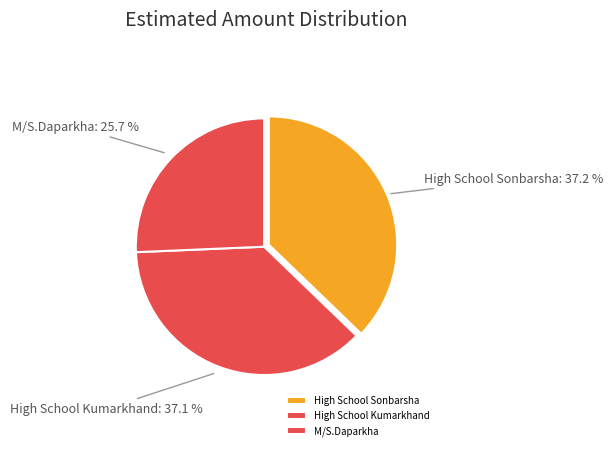

To the nearest percent, what portion does M/S.Daparkha represent?

26%